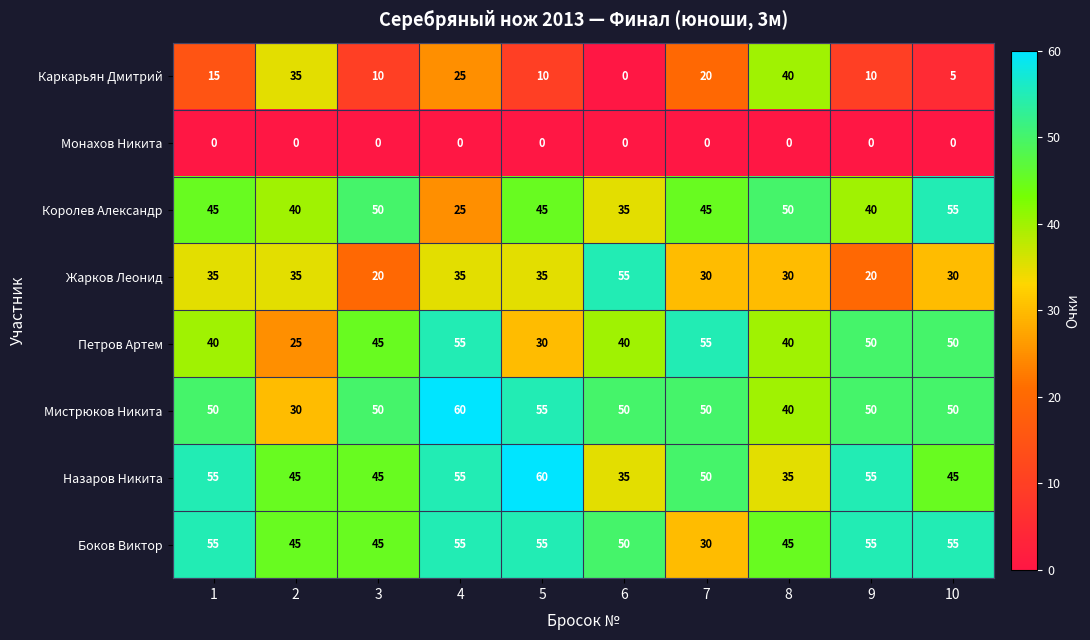

What is the difference between the highest and lowest values at 9?

55